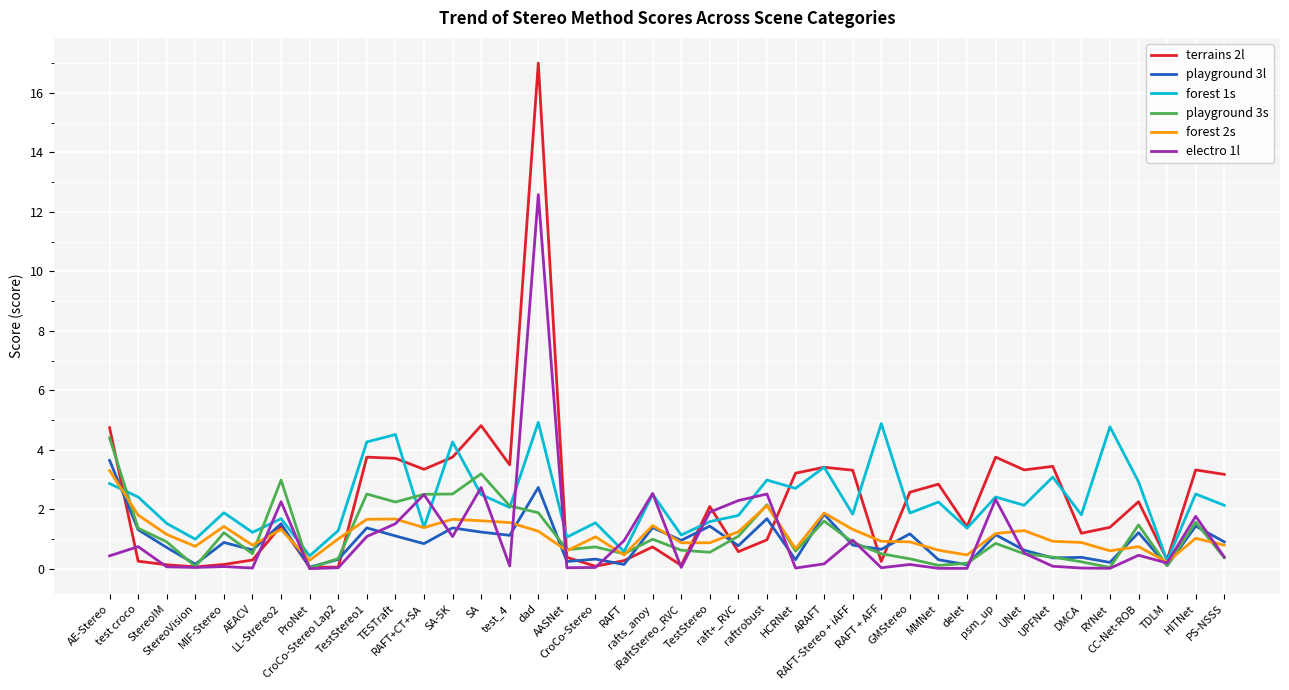

What is the difference between the maximum and second lowest values in the playground 3l series?

3.5